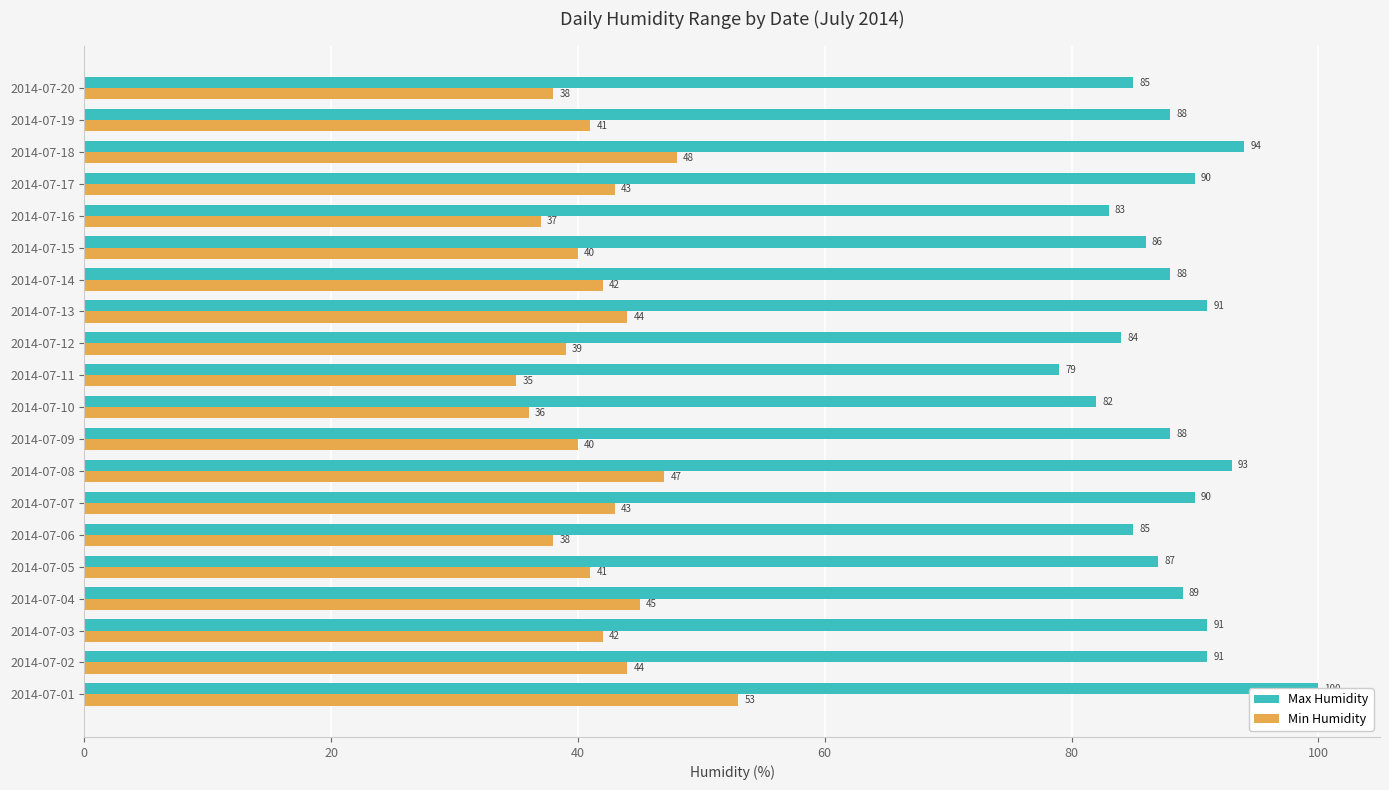

True or false: Min Humidity has a value of 61 at 2014-07-05.

False